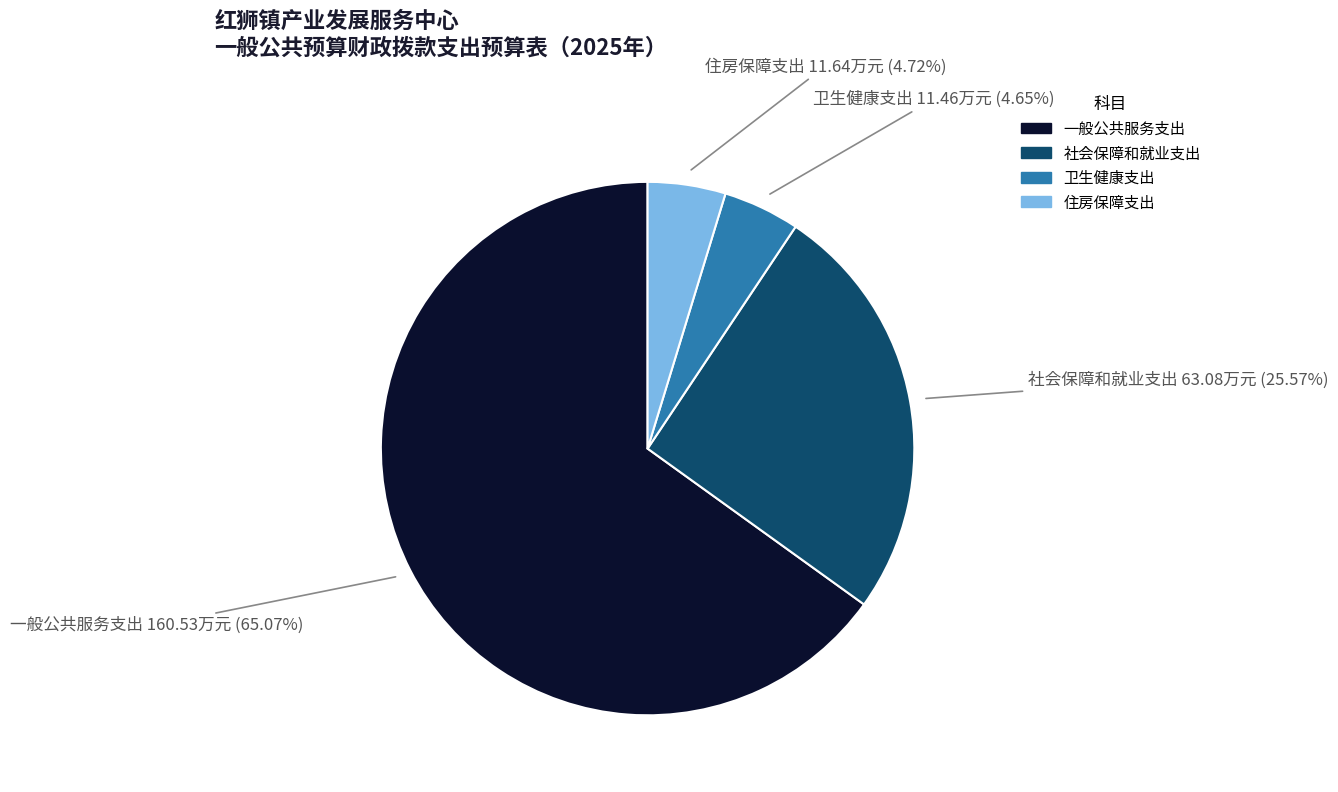

True or false: 一般公共服务支出 accounts for 56% of the total.

False